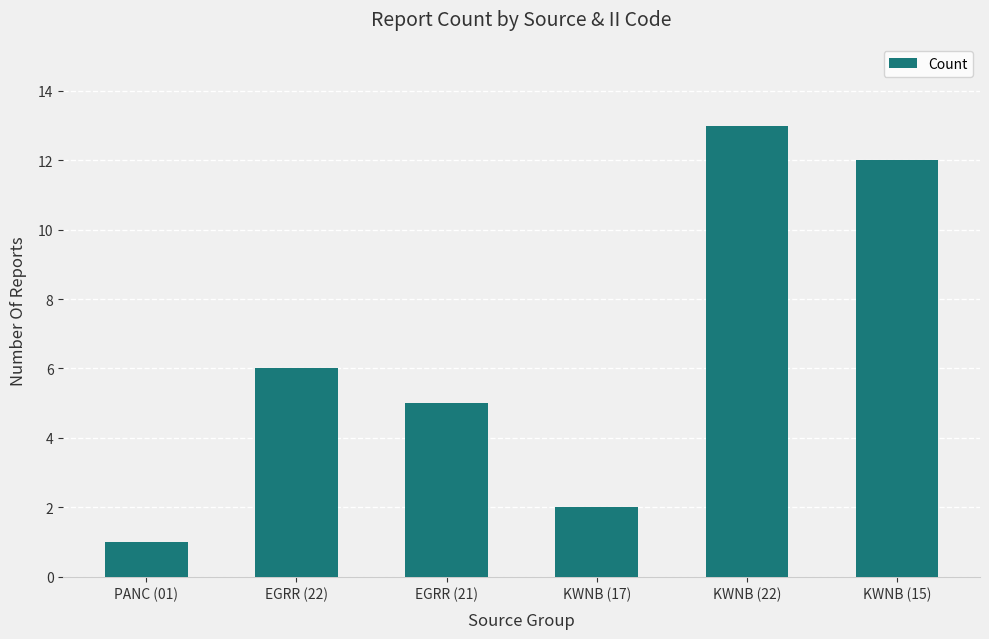

Reading left to right, list all the values displayed in this chart.

1	6	5	2	13	12